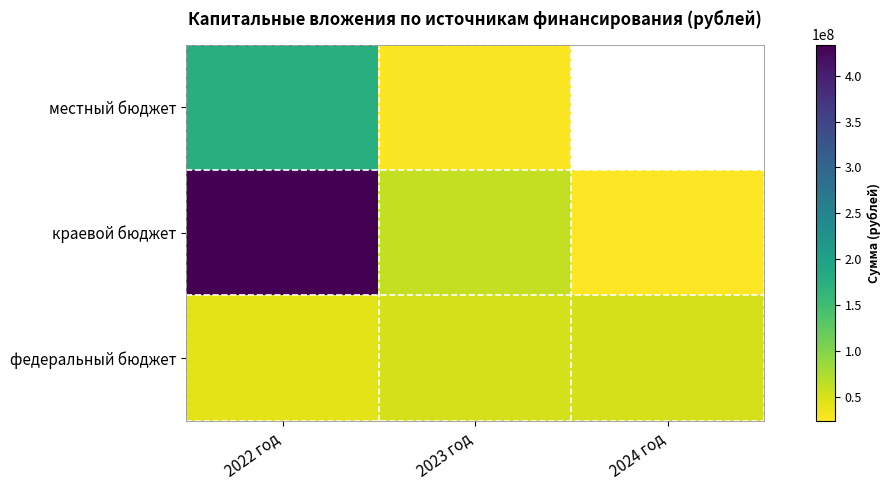

What is the difference between the highest and lowest values at 2022 год?

393162202.0